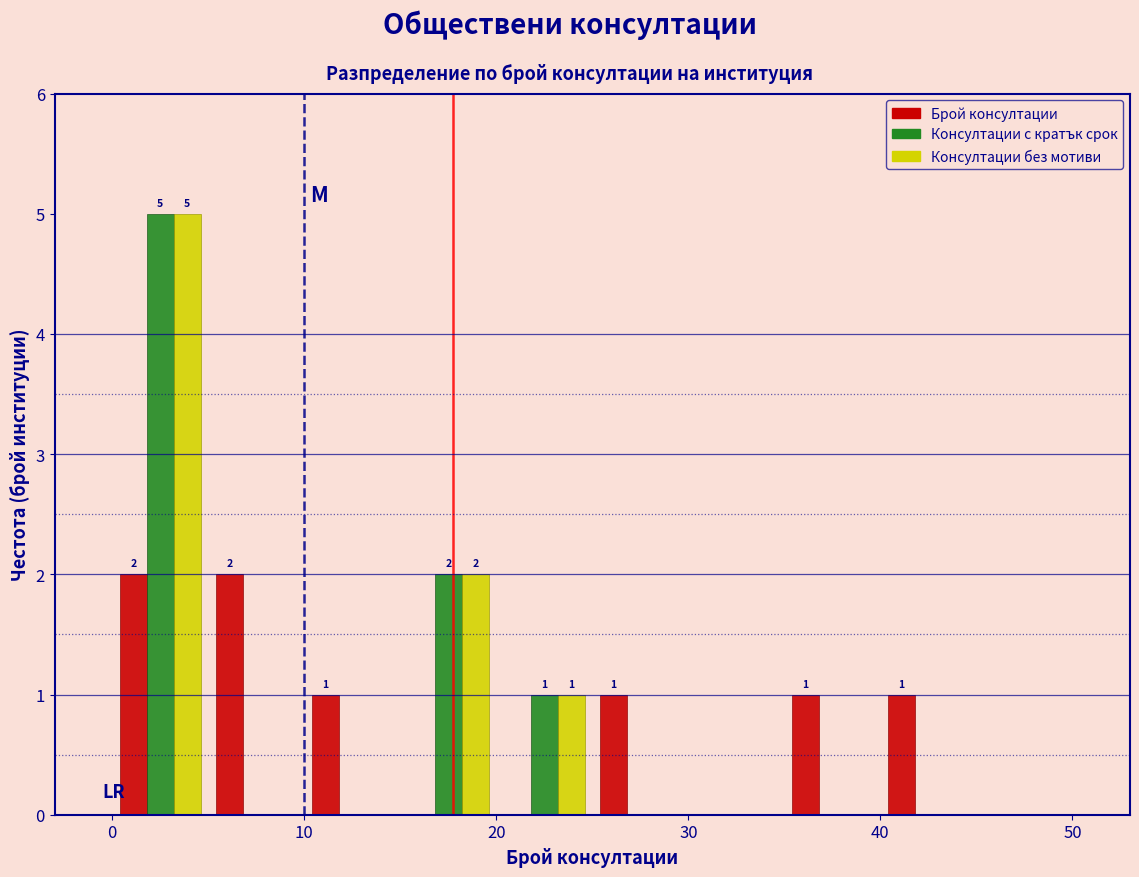

In the Консултации без мотиви series, which range on the x-axis has the tallest bar?

0 to 5